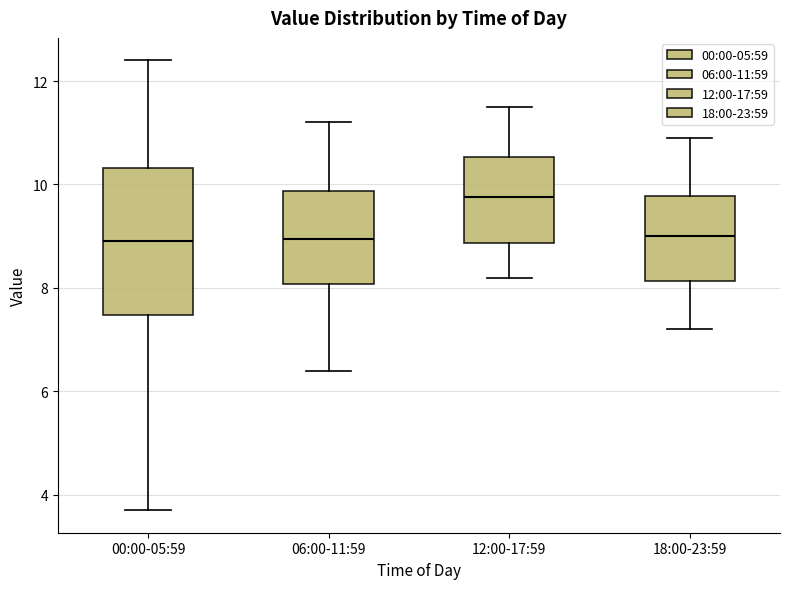

Reading left to right, read every box against the y-axis: the position of its median line, the range the box covers, and the ends of its whiskers. The values are not printed on the chart, so give them approximately, as read against the axis.

00:00-05:59: median 9.0, box 7.4 to 10.4, whiskers 3.8 to 12.4
06:00-11:59: median 9.0, box 8.0 to 9.8, whiskers 6.4 to 11.2
12:00-17:59: median 9.8, box 8.8 to 10.6, whiskers 8.2 to 11.6
18:00-23:59: median 9.0, box 8.2 to 9.8, whiskers 7.2 to 11.0